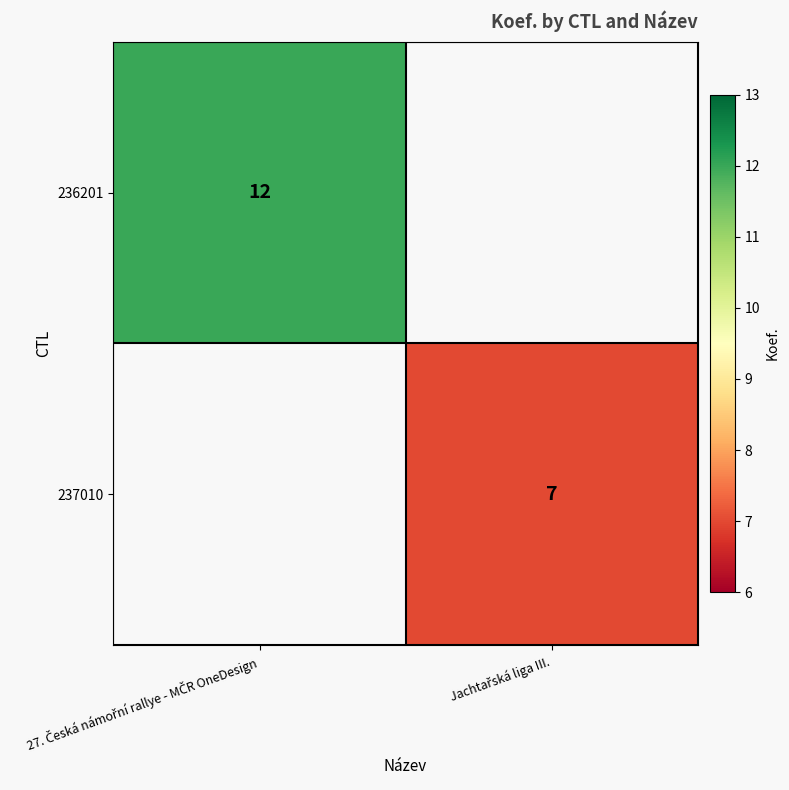

At 27. Česká námořní rallye - MČR OneDesign, list the series in order from smallest to largest.

236201, 237010